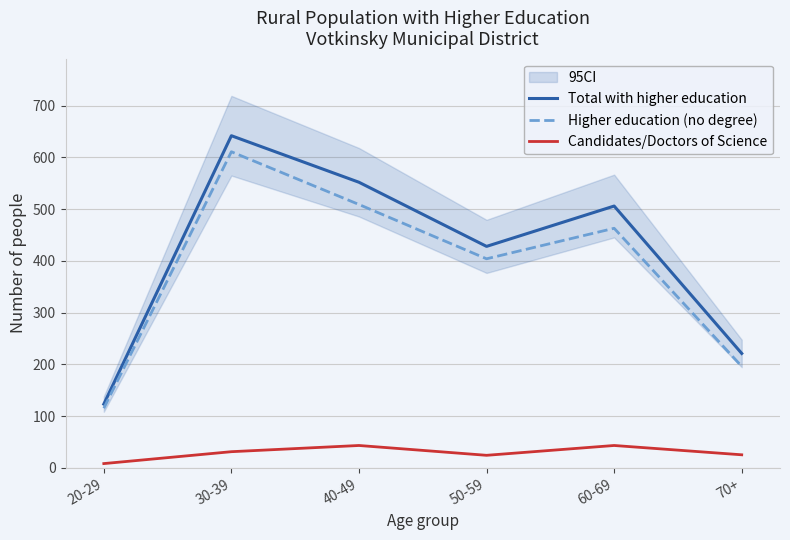

Count the number of categories in the chart.

6